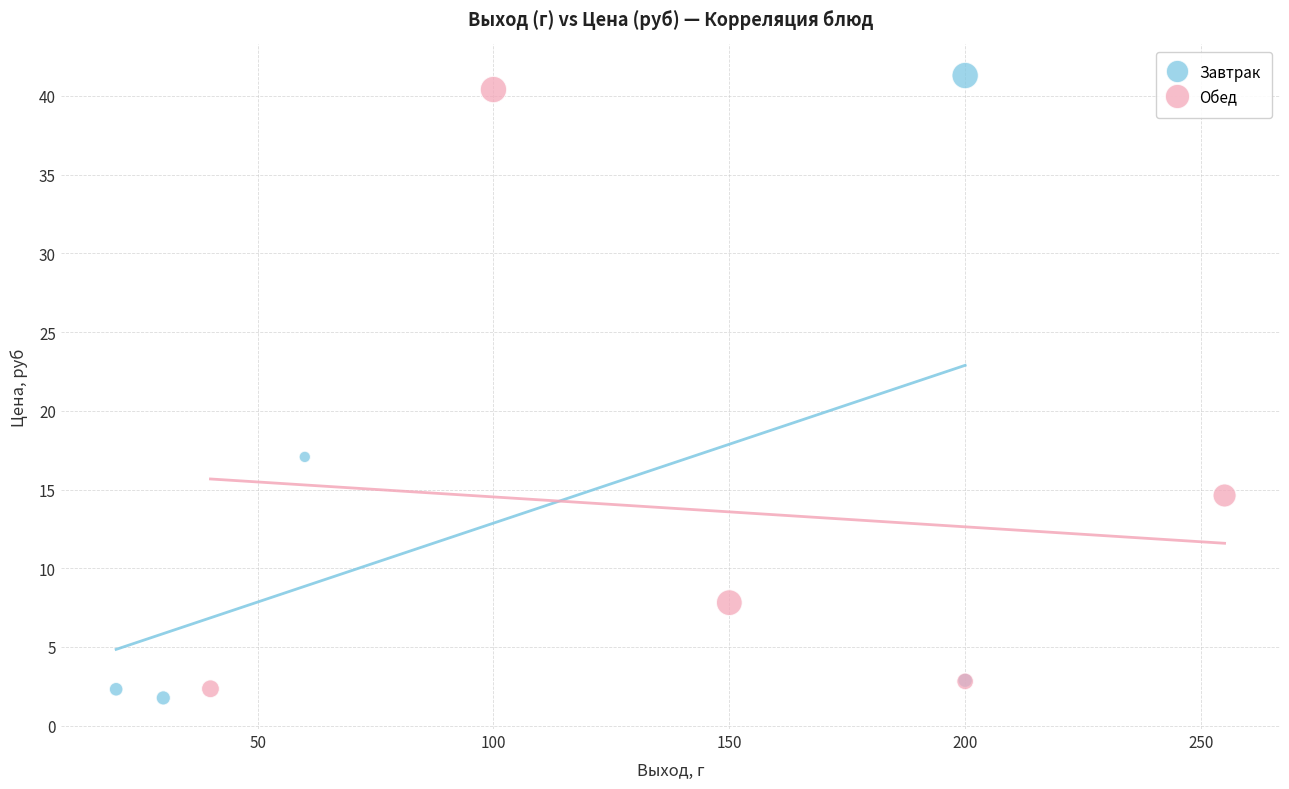

Which series reaches the maximum Y coordinate?

Завтрак